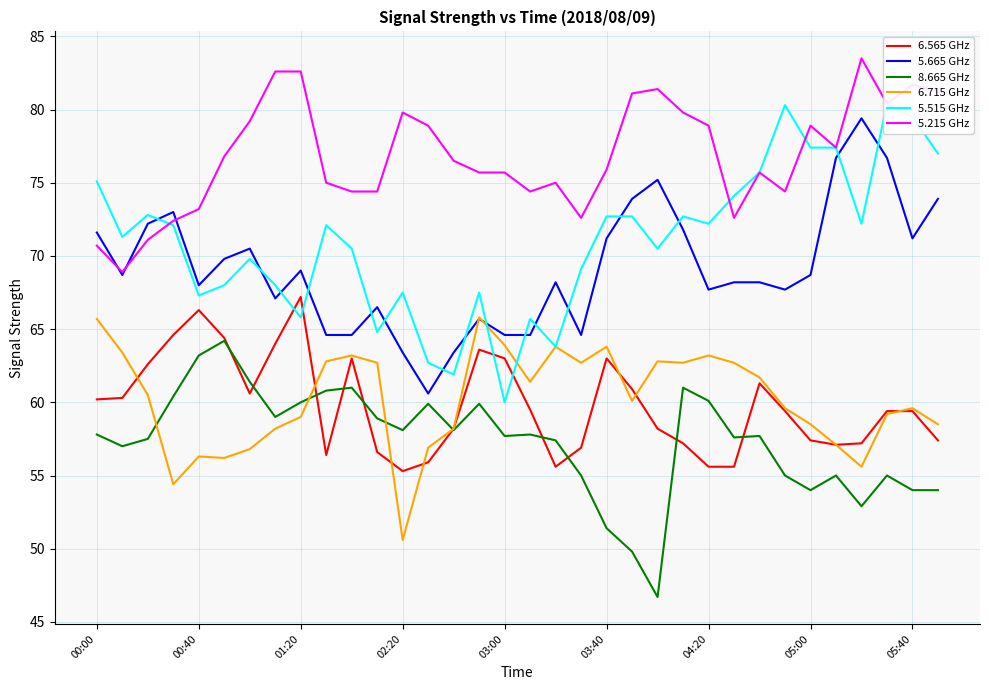

How many values in the 6.715 GHz series are below 60?

16